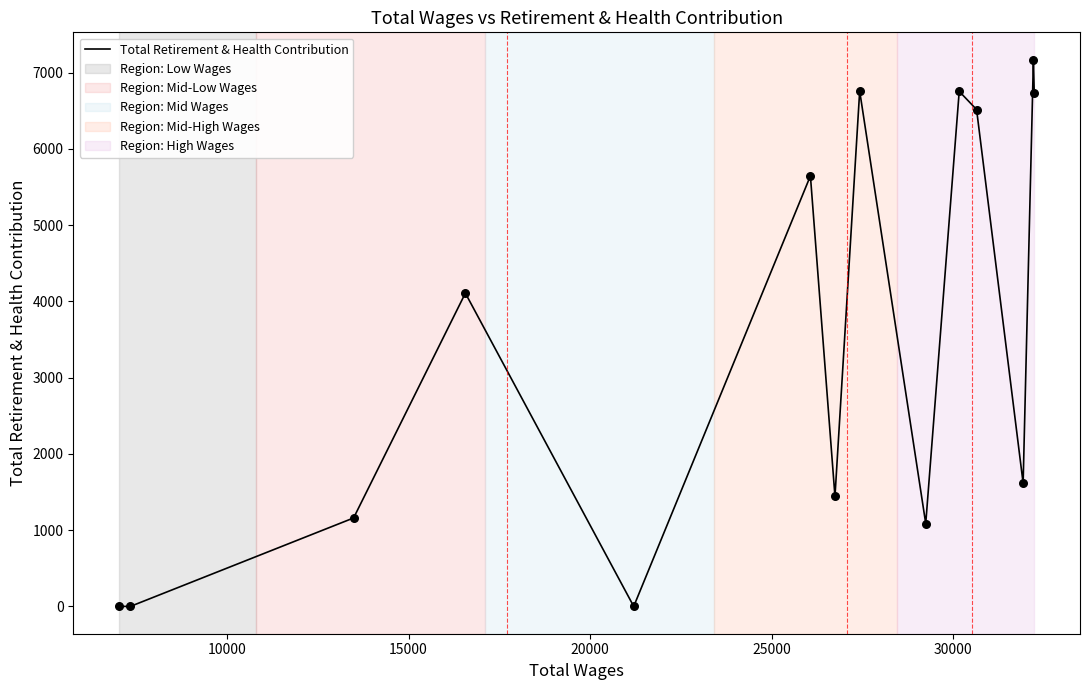

What is the difference between the maximum and minimum values?

7170.3